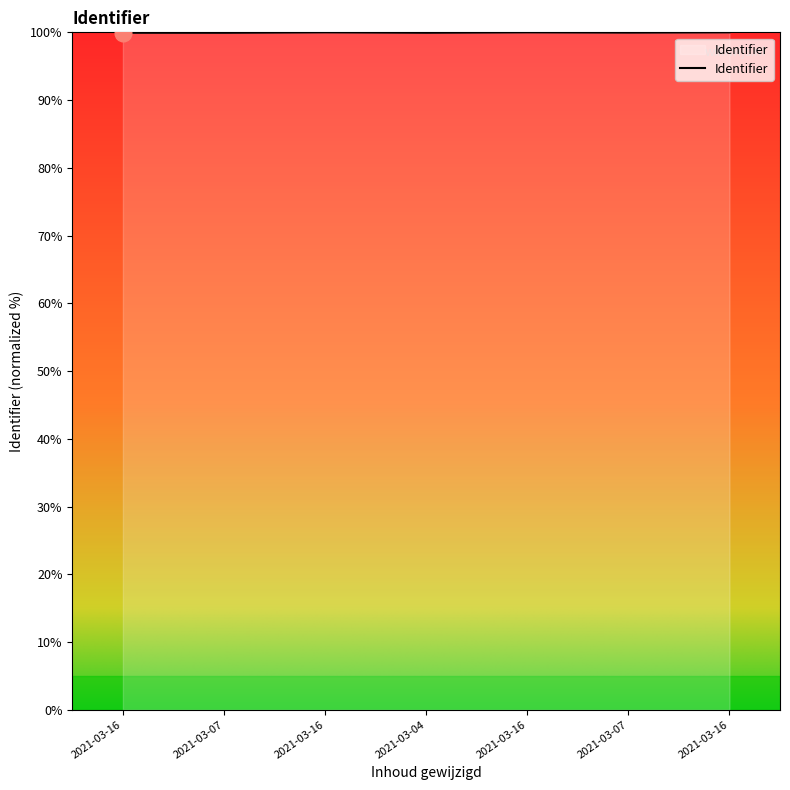

Reading left to right, list all the values displayed in this chart.

99.9	99.9	100.0	99.9	100.0	100.0	100.0